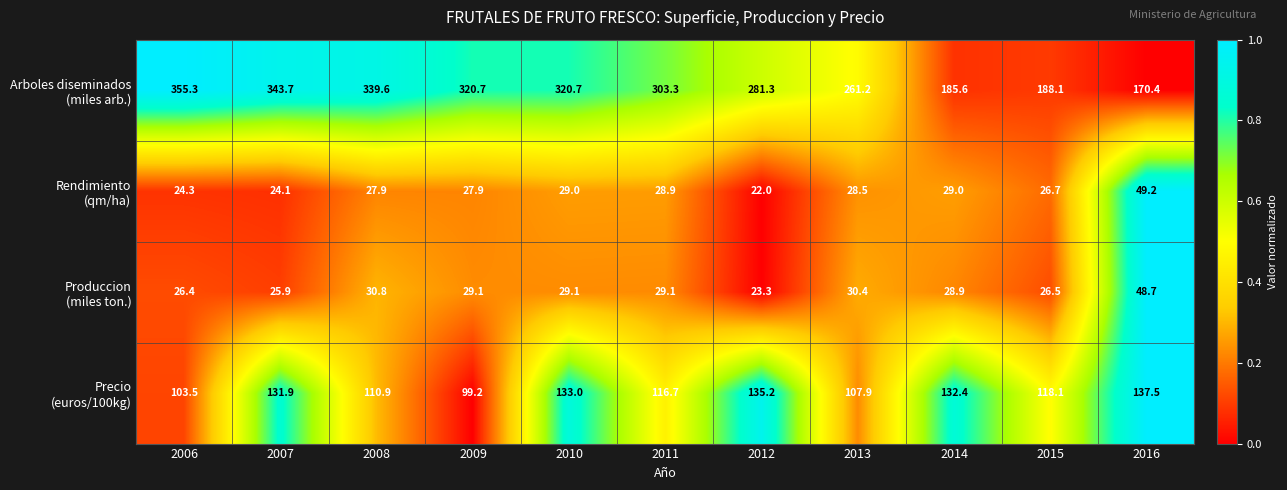

What is the difference between the highest and lowest values at 2011?

274.4